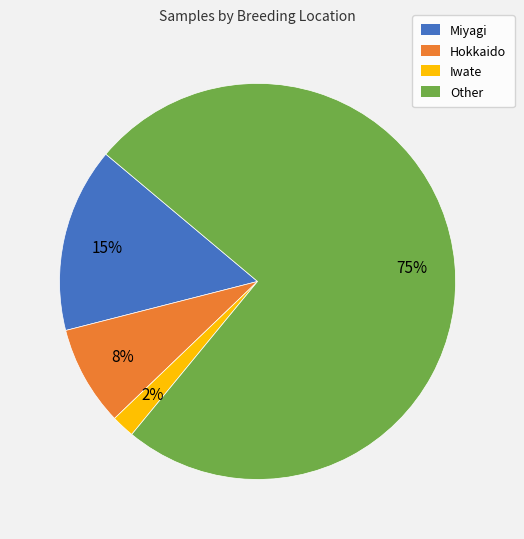

To the nearest percent, what percentage of the pie is Miyagi?

15%